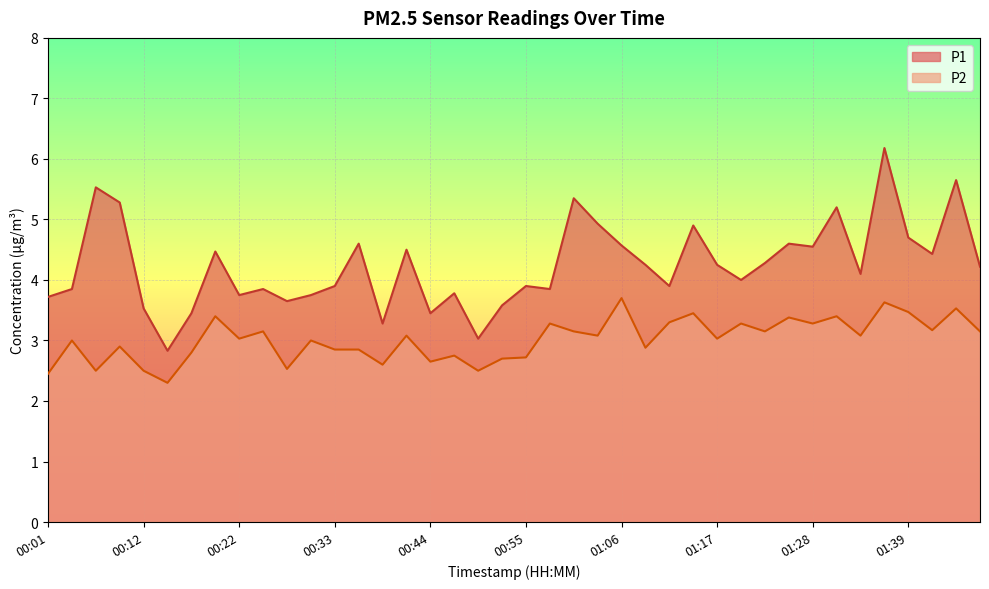

Between 01:48 and 00:01, which is larger?

01:48